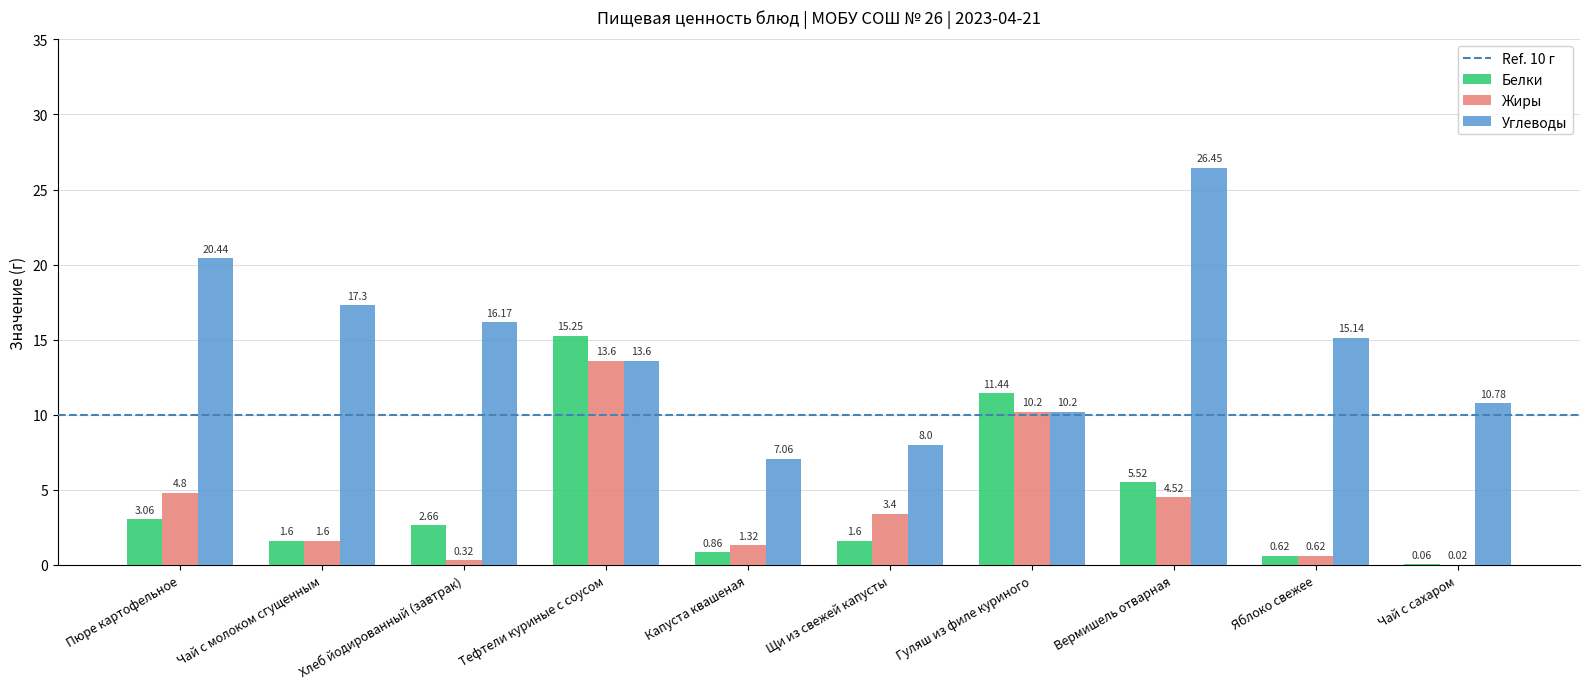

How many groups of bars are there?

10